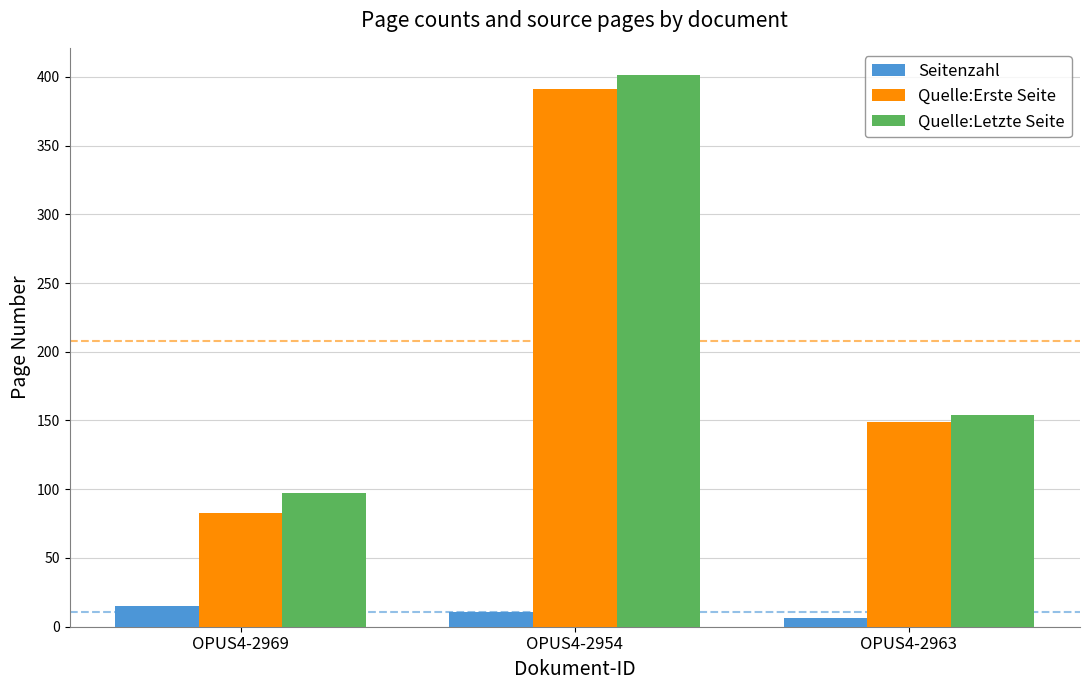

What is the minimum value shown in the chart?

6